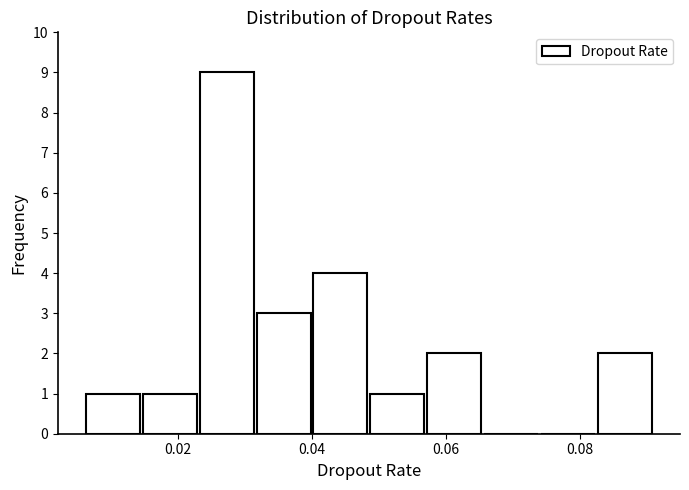

Reading left to right, list every bar in this chart as the range it spans on the x-axis followed by its height. Neither the bar edges nor the heights are printed on the chart, so give them approximately, as read against the axes.

0.006 to 0.014: 1
0.014 to 0.024: 1
0.024 to 0.032: 9
0.032 to 0.040: 3
0.040 to 0.048: 4
0.048 to 0.058: 1
0.058 to 0.066: 2
0.066 to 0.074: 0
0.074 to 0.082: 0
0.082 to 0.092: 2